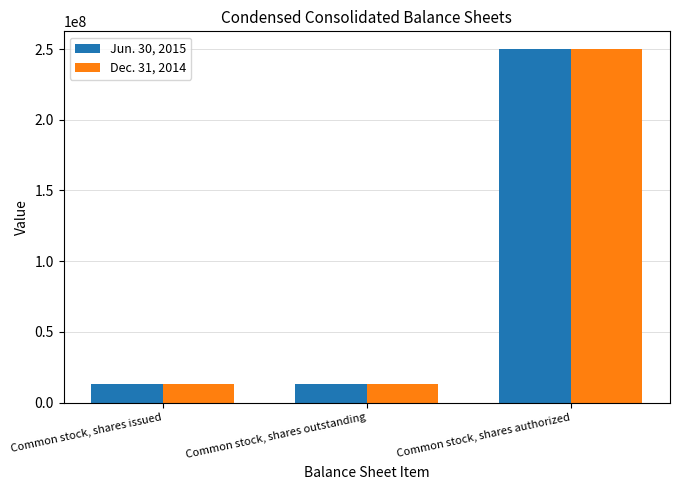

What is the sum of all Jun. 30, 2015 values?

277140550